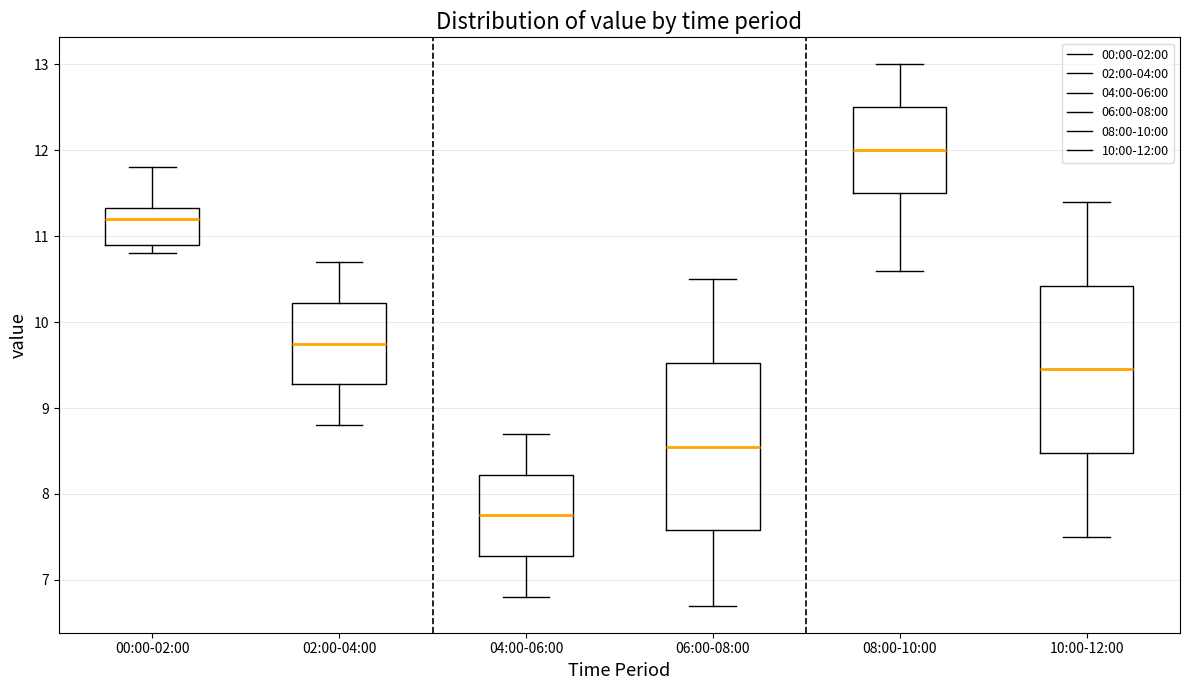

Which box has the highest median line?

08:00-10:00